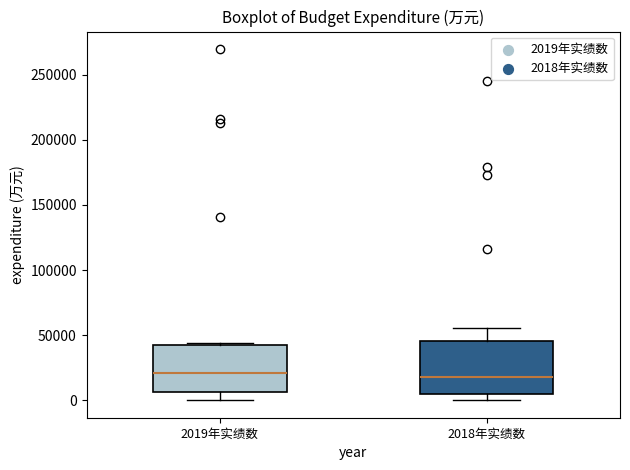

Reading left to right, read every box against the y-axis: the position of its median line, the range the box covers, and the ends of its whiskers. The values are not printed on the chart, so give them approximately, as read against the axis.

2019年实绩数: median 20000, box 5000 to 40000, whiskers 0 to 45000
2018年实绩数: median 20000, box 5000 to 45000, whiskers 0 to 55000